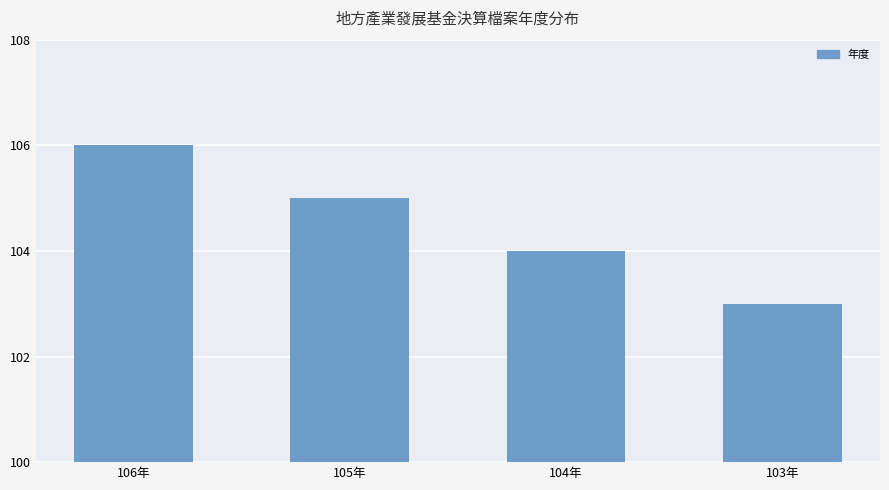

Where is the data nearest to the value 104?

104年